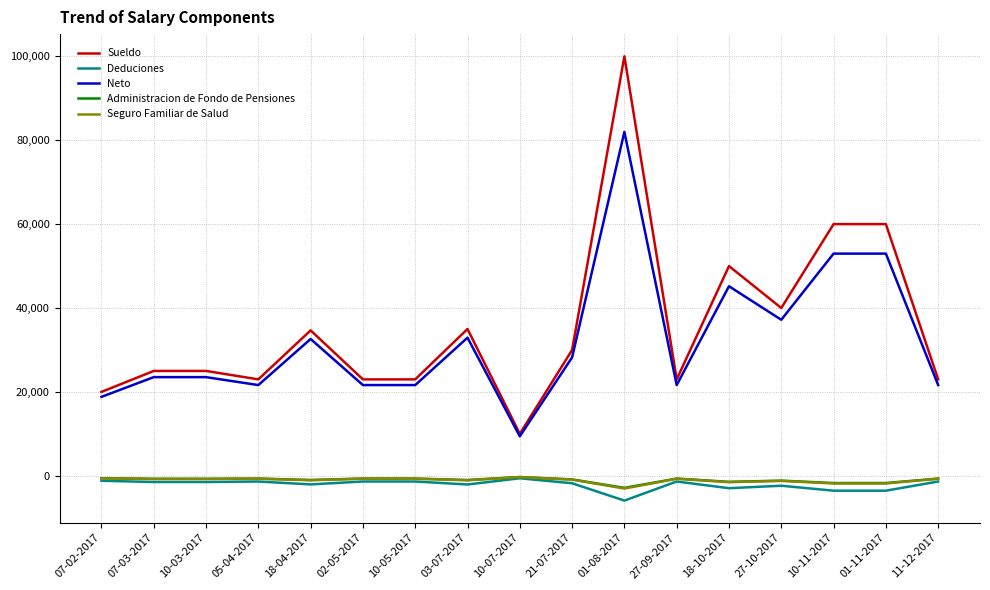

The value of Sueldo at 11-12-2017 is 22989.0. True or false?

True